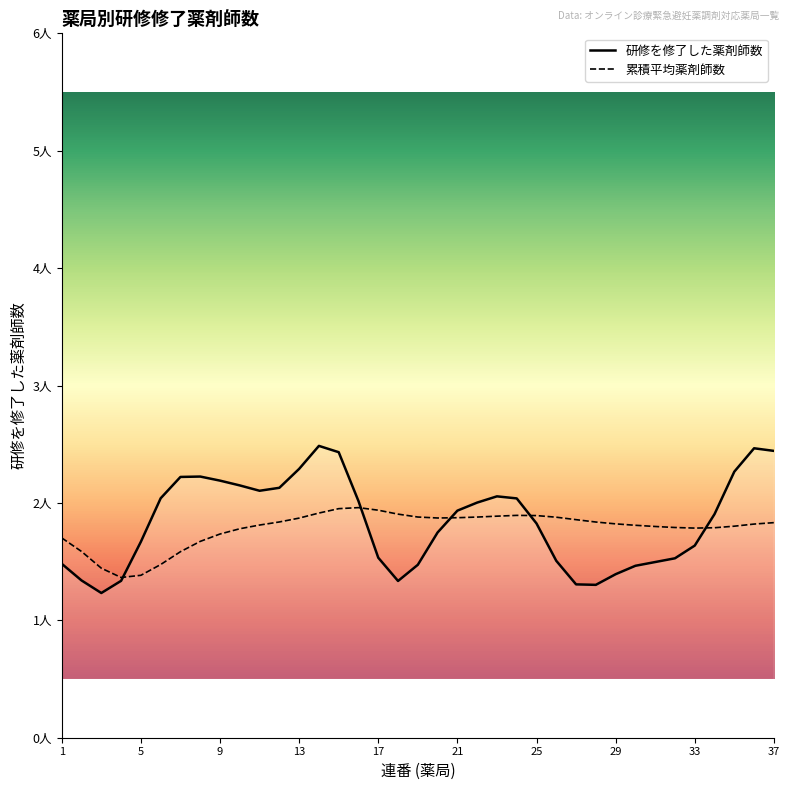

What is the sum of all 研修を修了した薬剤師数 values?

68.0